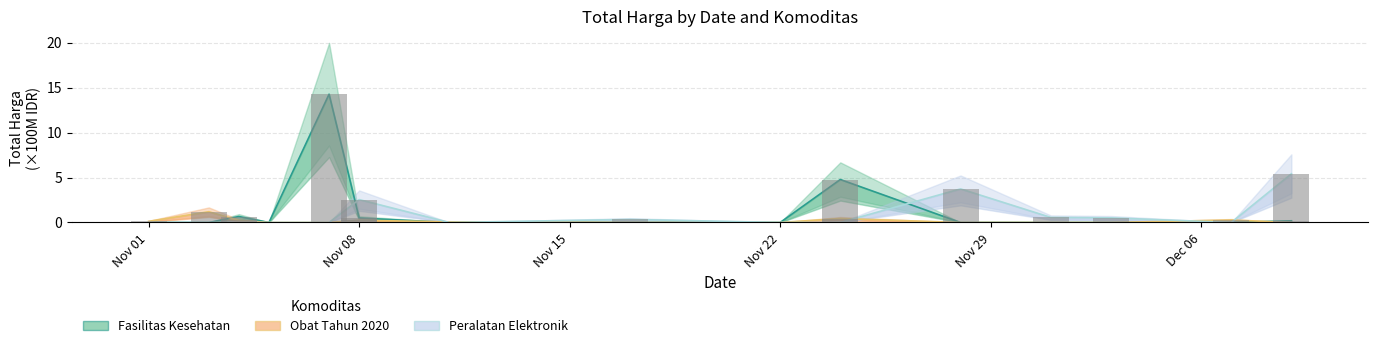

What is the difference between the maximum and minimum values in the Obat Tahun 2020 series?

1.2